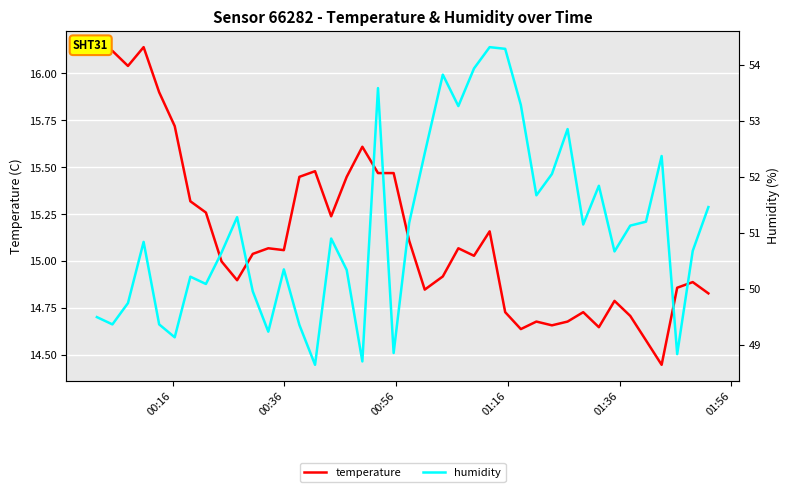

How many interior local peaks does the humidity series have?

11